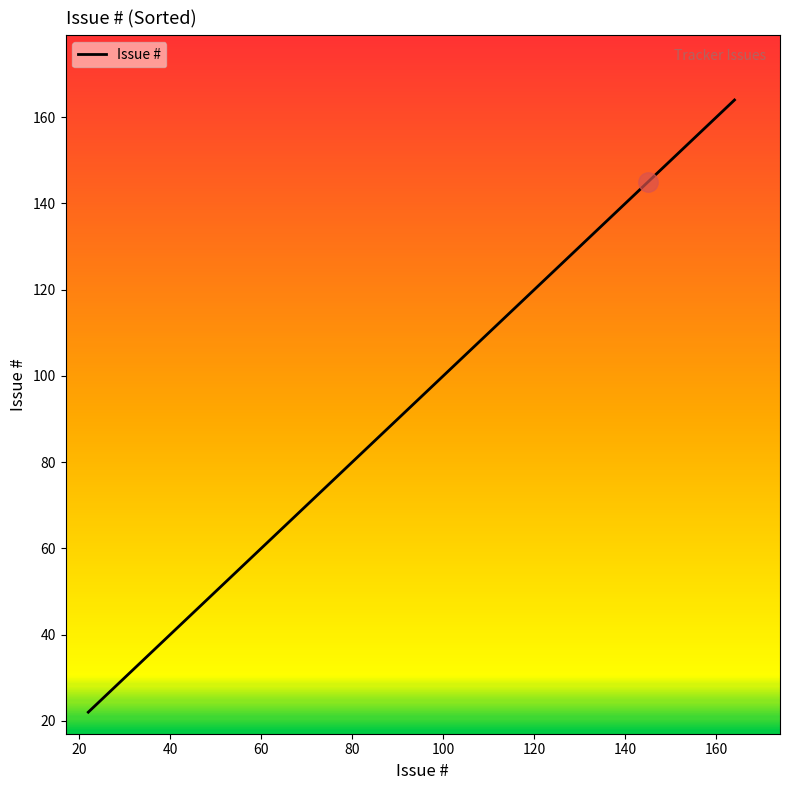

What is the sum of all values?

923